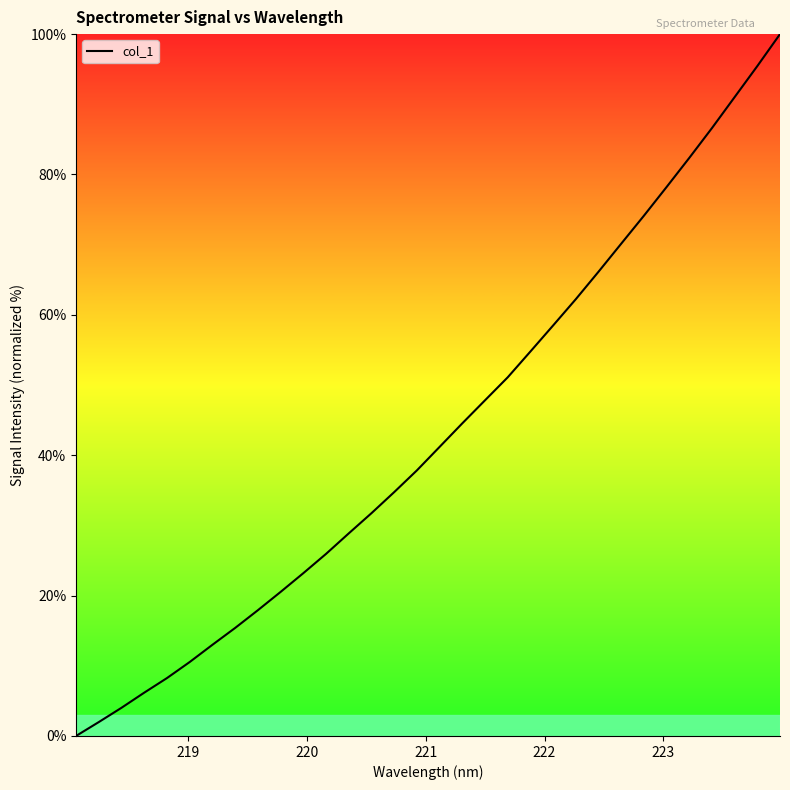

How many lines are shown in the chart?

1